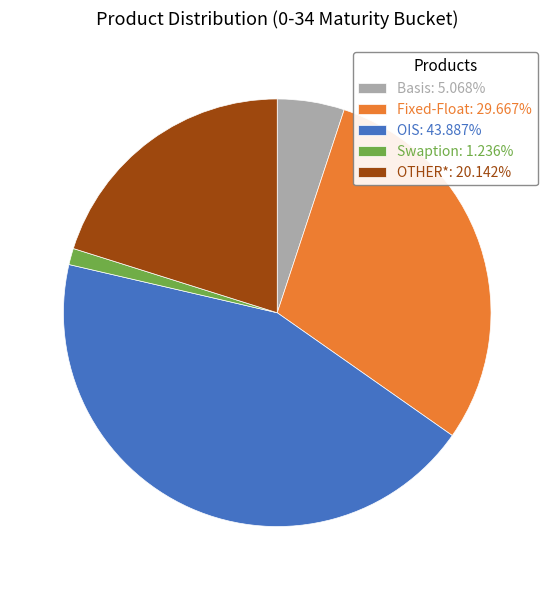

Rank the categories by value from highest to lowest.

OIS, Fixed-Float, OTHER*, Basis, Swaption